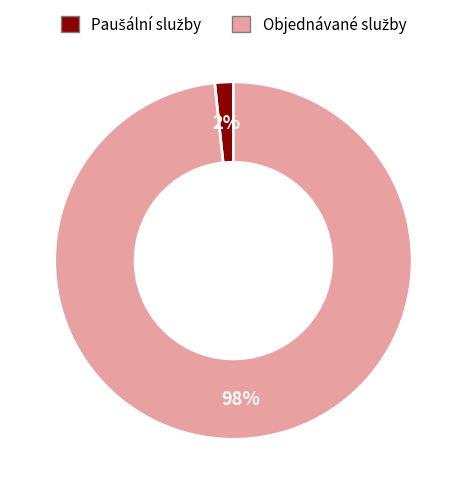

To the nearest percent, what is the average slice percentage?

50%